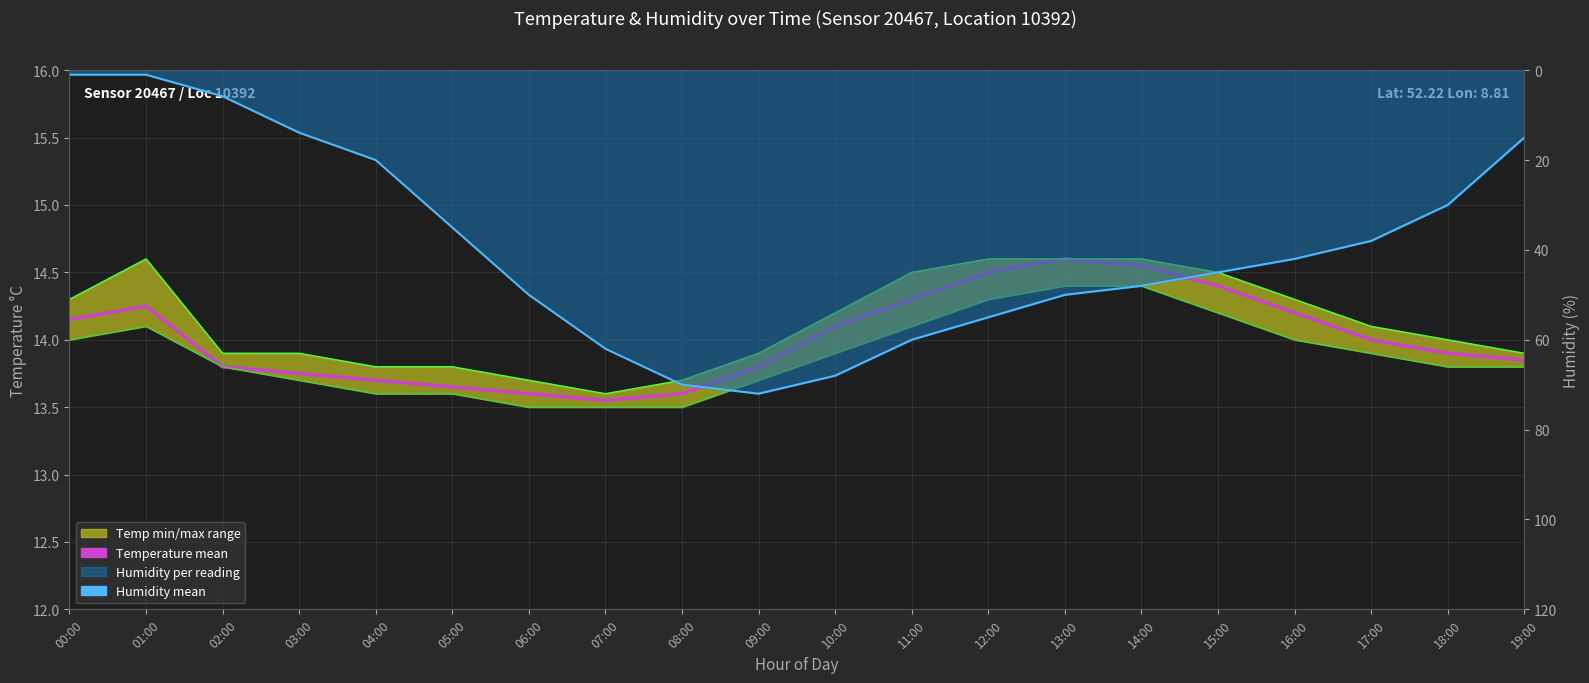

True or false: Humidity mean has a value of 89.4 at 06:00.

False